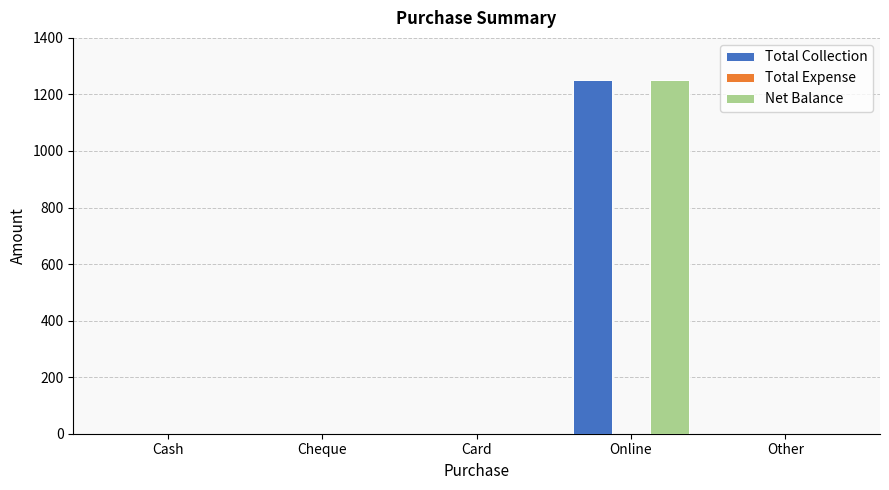

How many categories are shown in the chart?

5